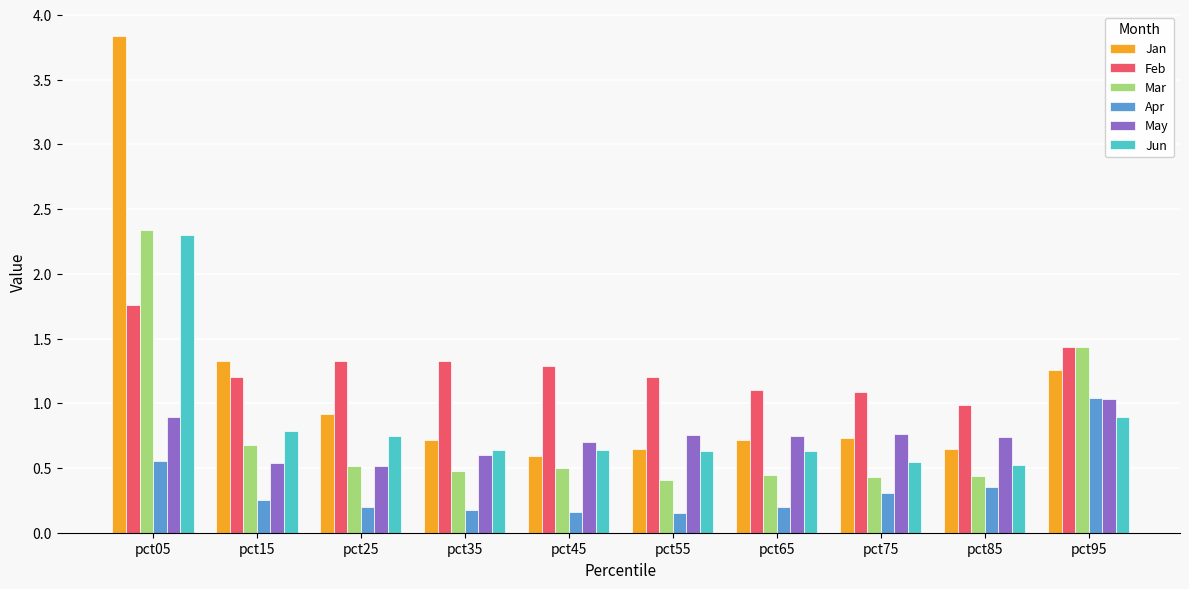

At which label does Feb first exceed 1?

pct05